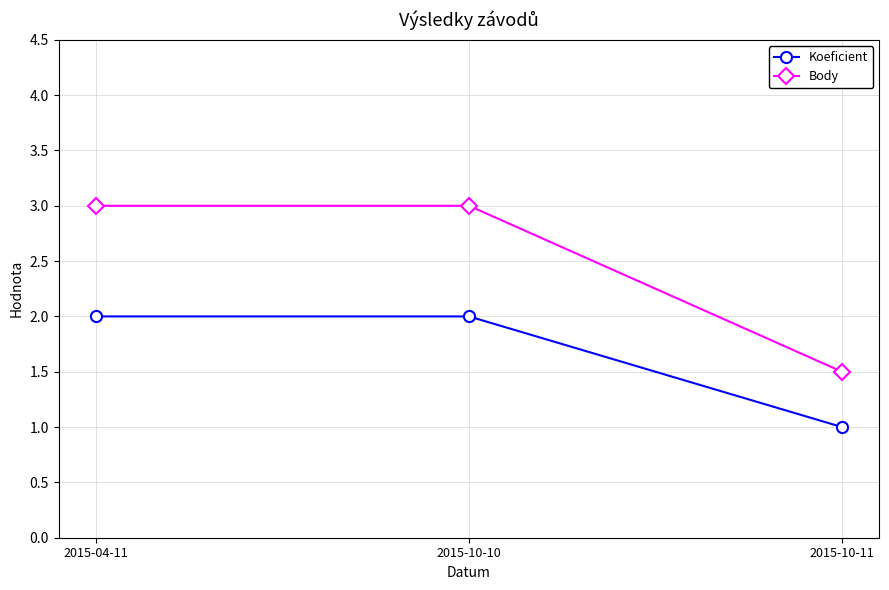

How many values in the Body series are below 3?

1